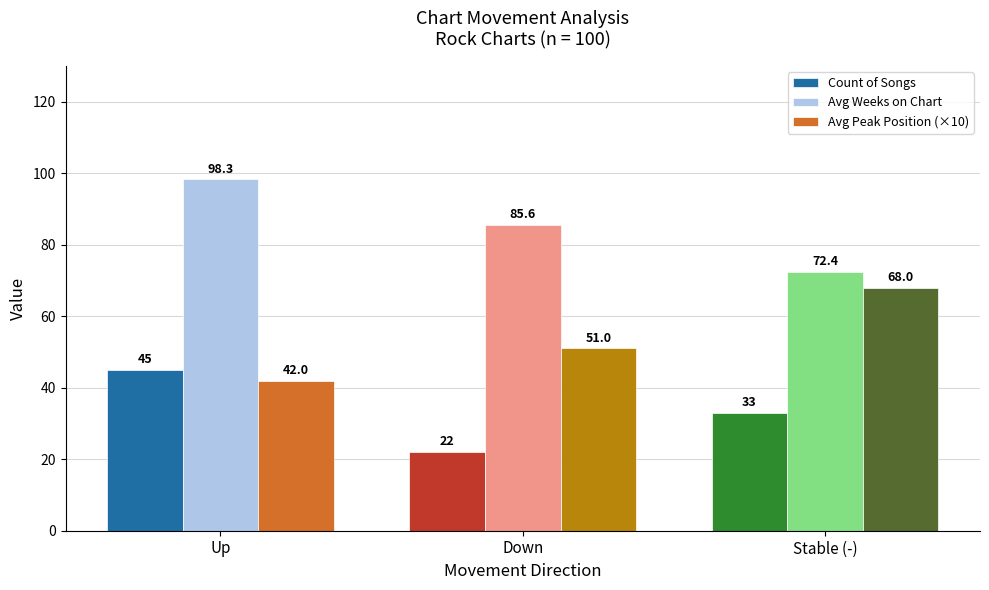

How many bars are there in total?

9